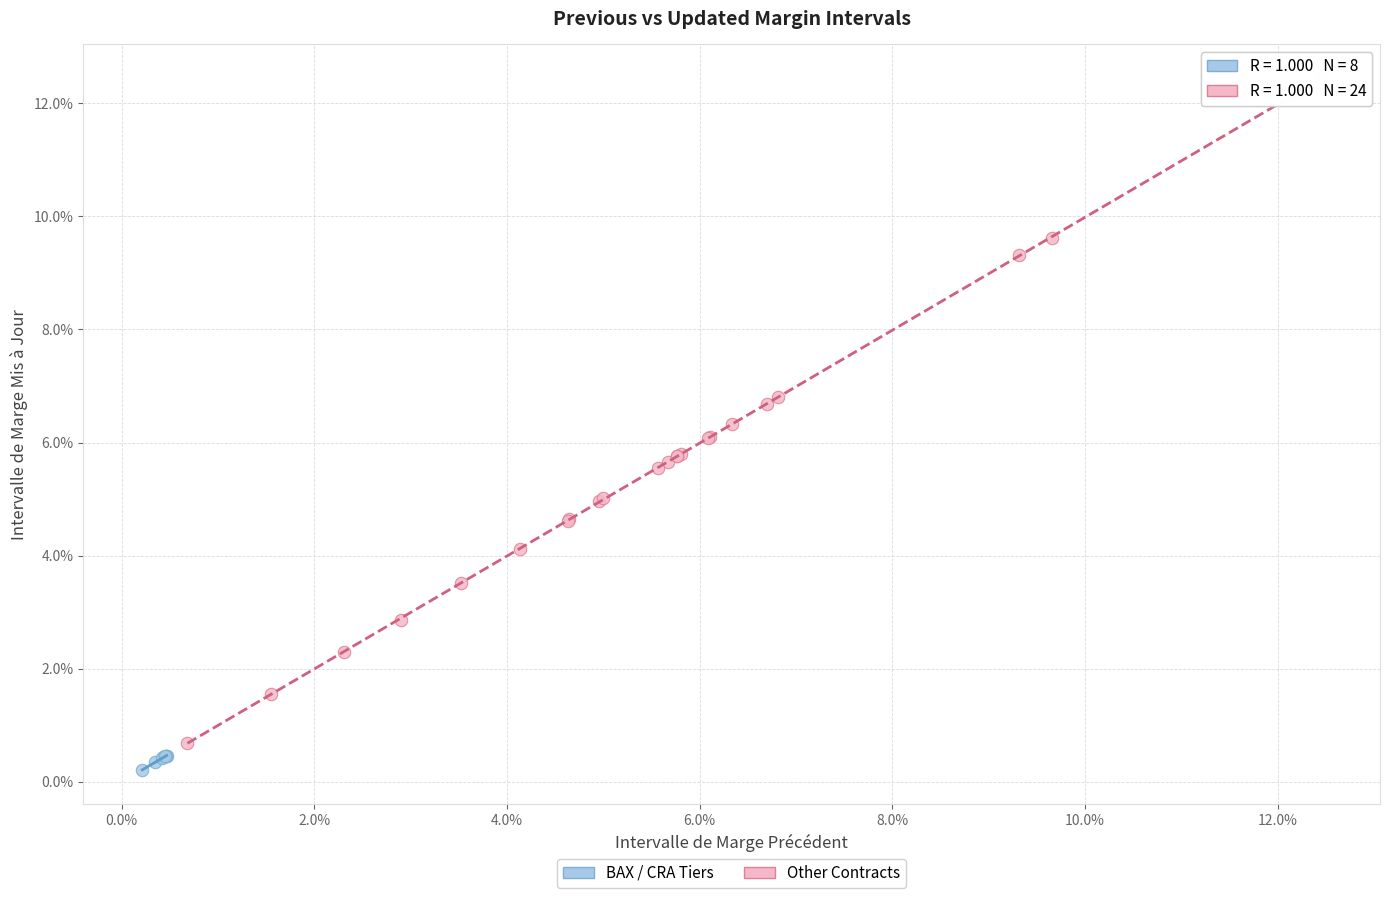

Which series contains the highest Y value?

Other Contracts